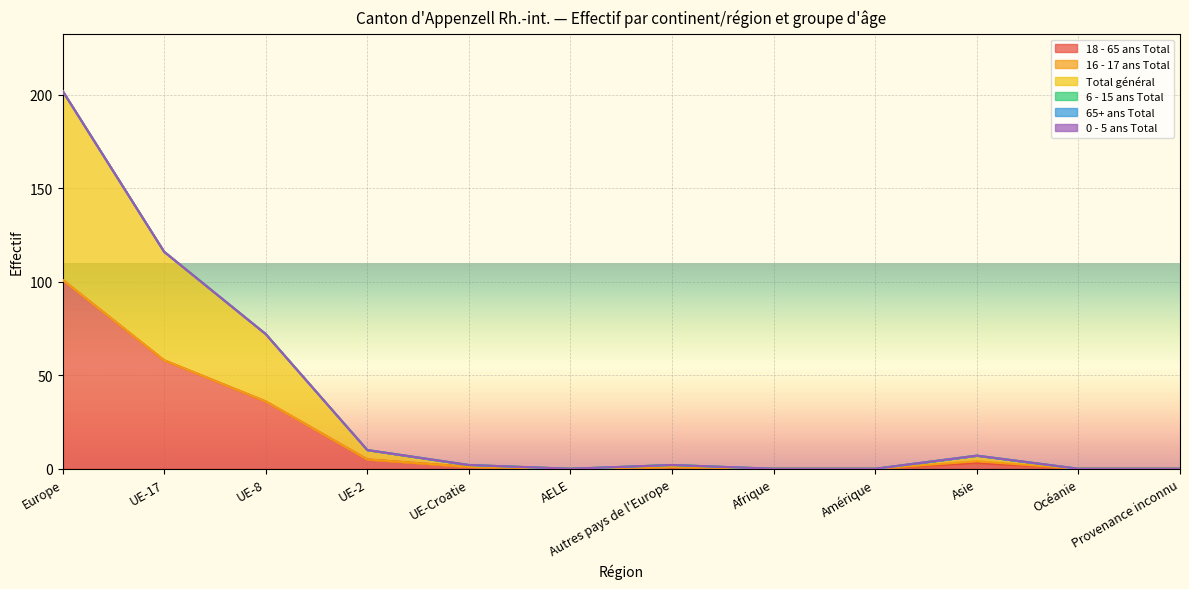

How many interior local valleys does the Total général series have?

1